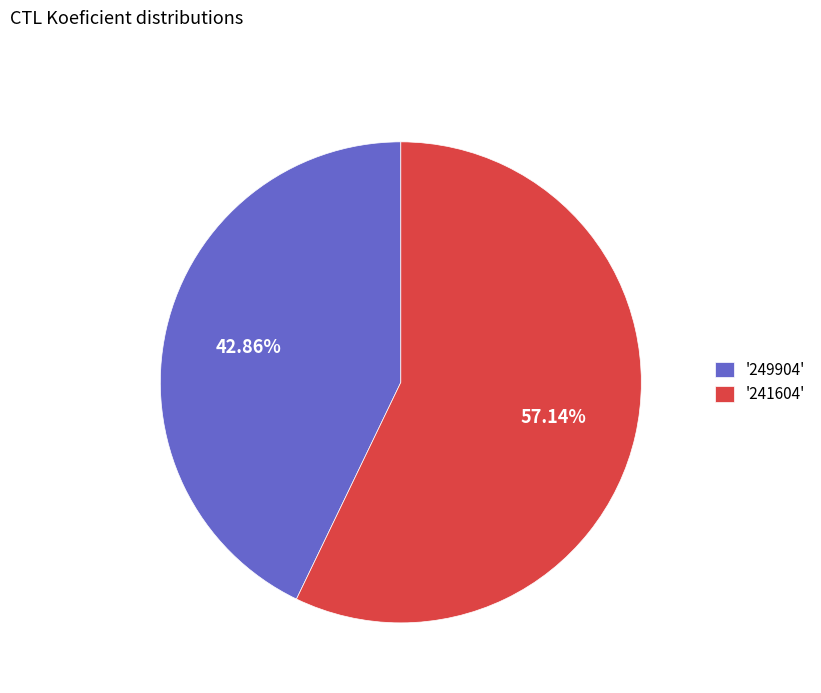

Does '249904' account for over 50% of the chart?

No